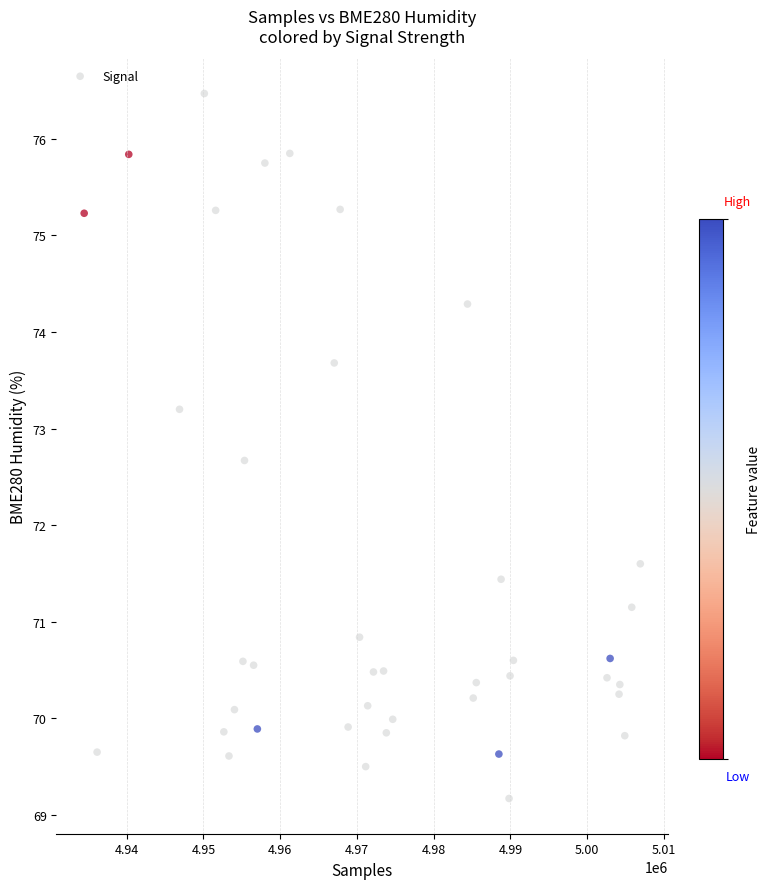

What Y value in the scatter plot is closest to 72?

71.6